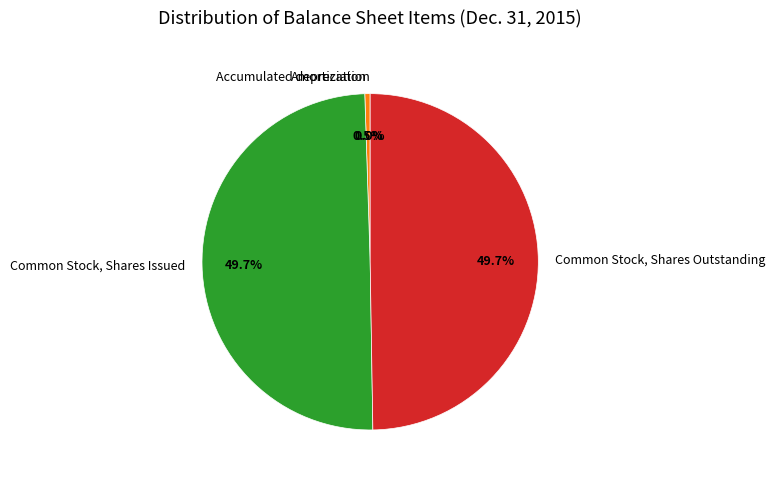

Between Amortization and Common Stock, Shares Outstanding, which is larger?

Common Stock, Shares Outstanding